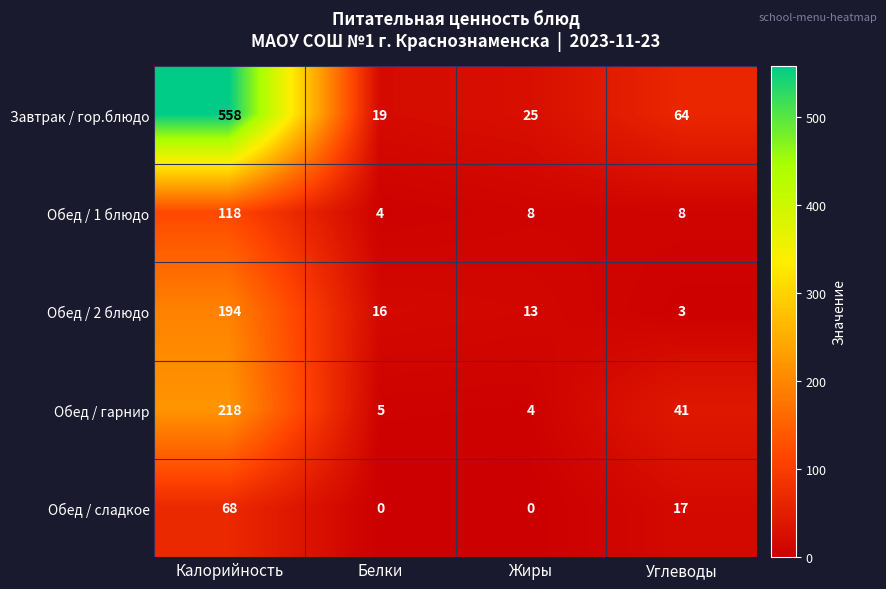

What is the approximate value of Завтрак / гор.блюдо at Калорийность, to the nearest 10?

560